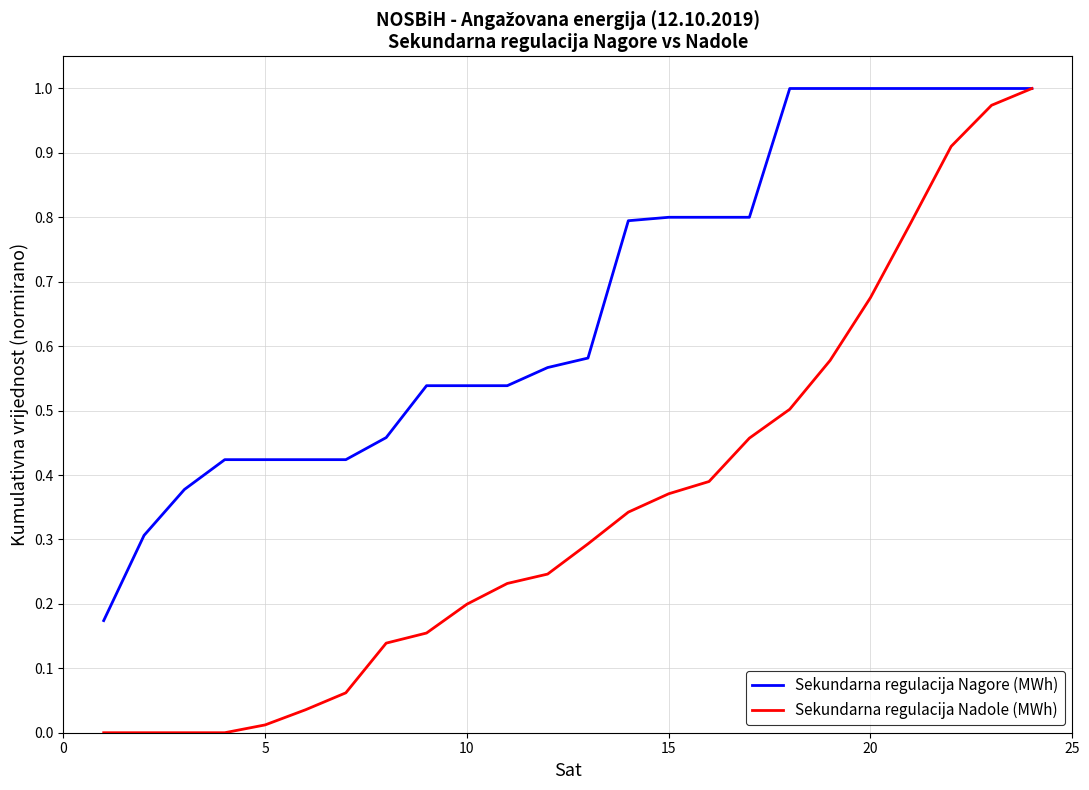

Is this an area chart (filled region under the line)?

No